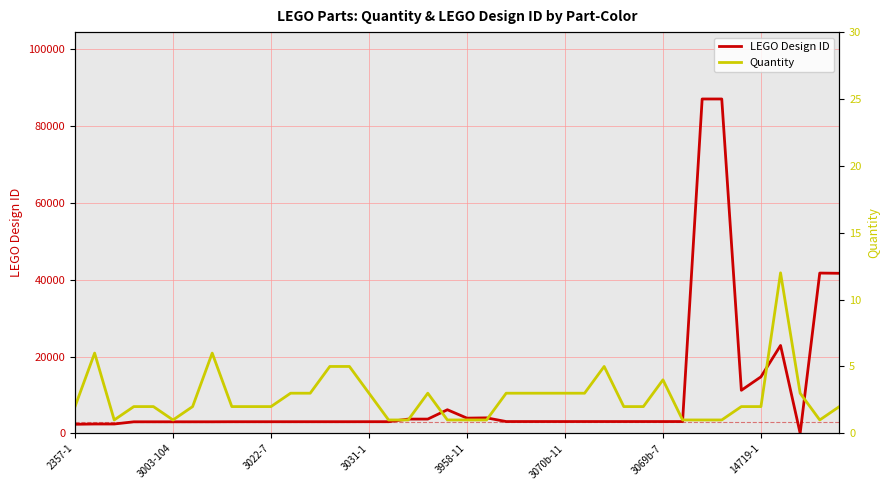

What is the maximum value for LEGO Design ID?

87079